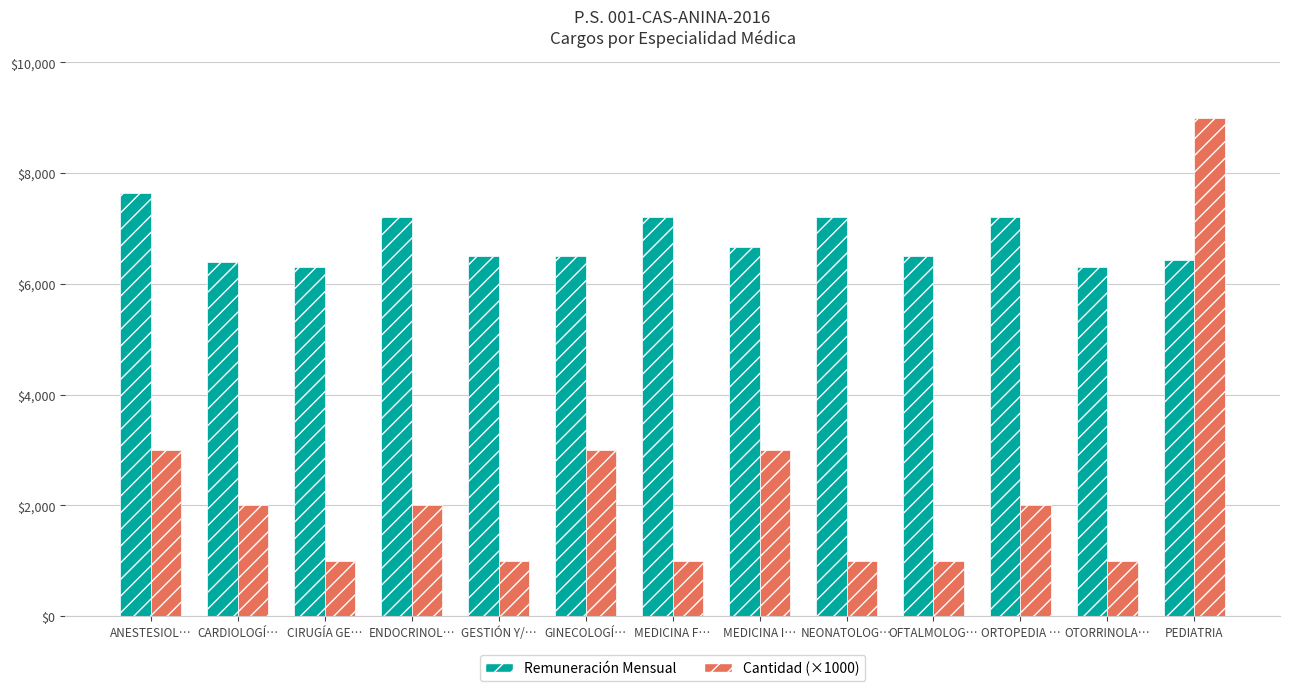

Reading left to right, extract all data points from this chart.

Cantidad: ANESTESIOLOGÍA=3	CARDIOLOGÍA=2	CIRUGÍA GENERAL=1	ENDOCRINOLOGÍA=2	GESTIÓN Y/O ADMINISTRACIÓN EN SALUD=1	GINECOLOGÍA Y OBSTETRICIA=3	MEDICINA FÍSICA Y REHABILITACIÓN=1	MEDICINA INTERNA=3	NEONATOLOGÍA=1	OFTALMOLOGO=1	ORTOPEDIA Y TRAUMATOLOGIA=2	OTORRINOLARINGOLOGÍA=1	PEDIATRIA=9
Remuneración Mensual: ANESTESIOLOGÍA=7650	CARDIOLOGÍA=6400	CIRUGÍA GENERAL=6300	ENDOCRINOLOGÍA=7200	GESTIÓN Y/O ADMINISTRACIÓN EN SALUD=6500	GINECOLOGÍA Y OBSTETRICIA=6500	MEDICINA FÍSICA Y REHABILITACIÓN=7200	MEDICINA INTERNA=6667	NEONATOLOGÍA=7200	OFTALMOLOGO=6500	ORTOPEDIA Y TRAUMATOLOGIA=7200	OTORRINOLARINGOLOGÍA=6300	PEDIATRIA=6429